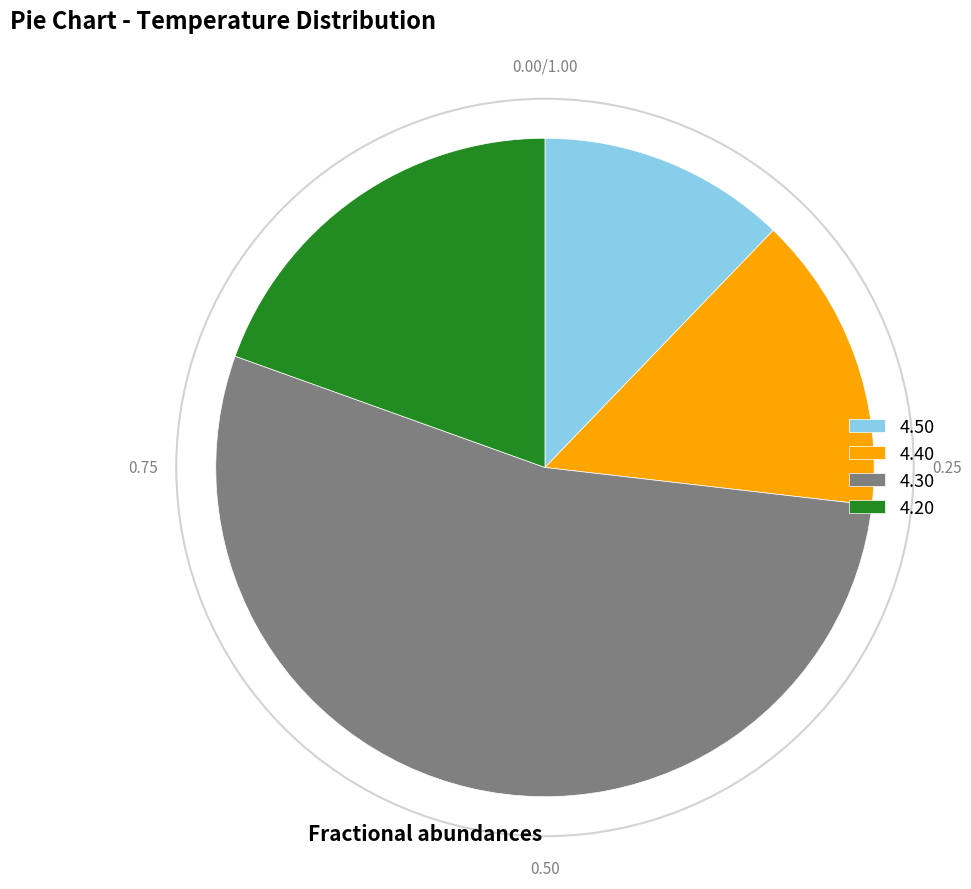

Does any single category account for the majority?

Yes